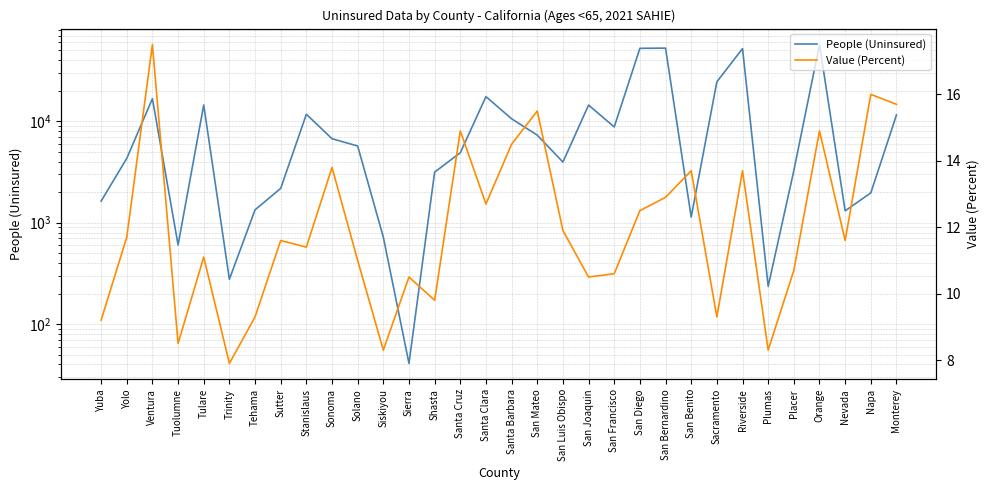

What are all the series names shown in the legend?

People (Uninsured), Value (Percent)